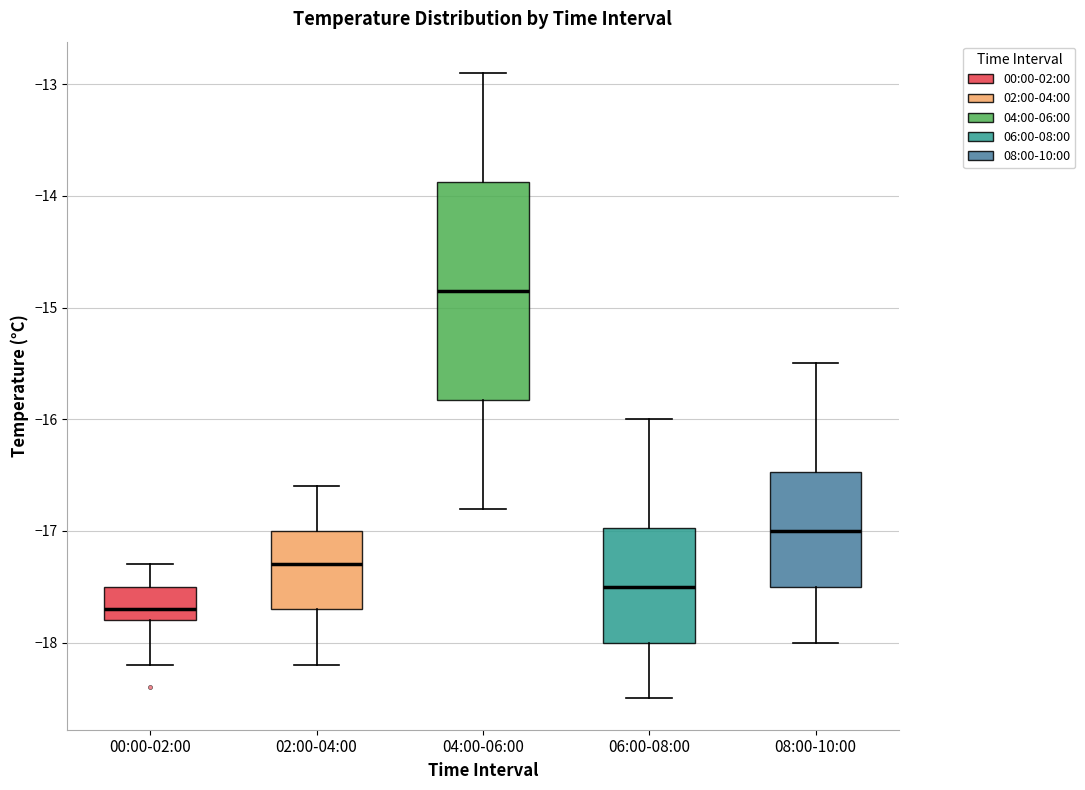

Reading left to right, read every box against the y-axis: the position of its median line, the range the box covers, and the ends of its whiskers. The values are not printed on the chart, so give them approximately, as read against the axis.

00:00-02:00: median -17.7, box -17.8 to -17.5, whiskers -18.2 to -17.3
02:00-04:00: median -17.3, box -17.7 to -17.0, whiskers -18.2 to -16.6
04:00-06:00: median -14.8, box -15.8 to -13.9, whiskers -16.8 to -12.9
06:00-08:00: median -17.5, box -18.0 to -17.0, whiskers -18.5 to -16.0
08:00-10:00: median -17.0, box -17.5 to -16.5, whiskers -18.0 to -15.5